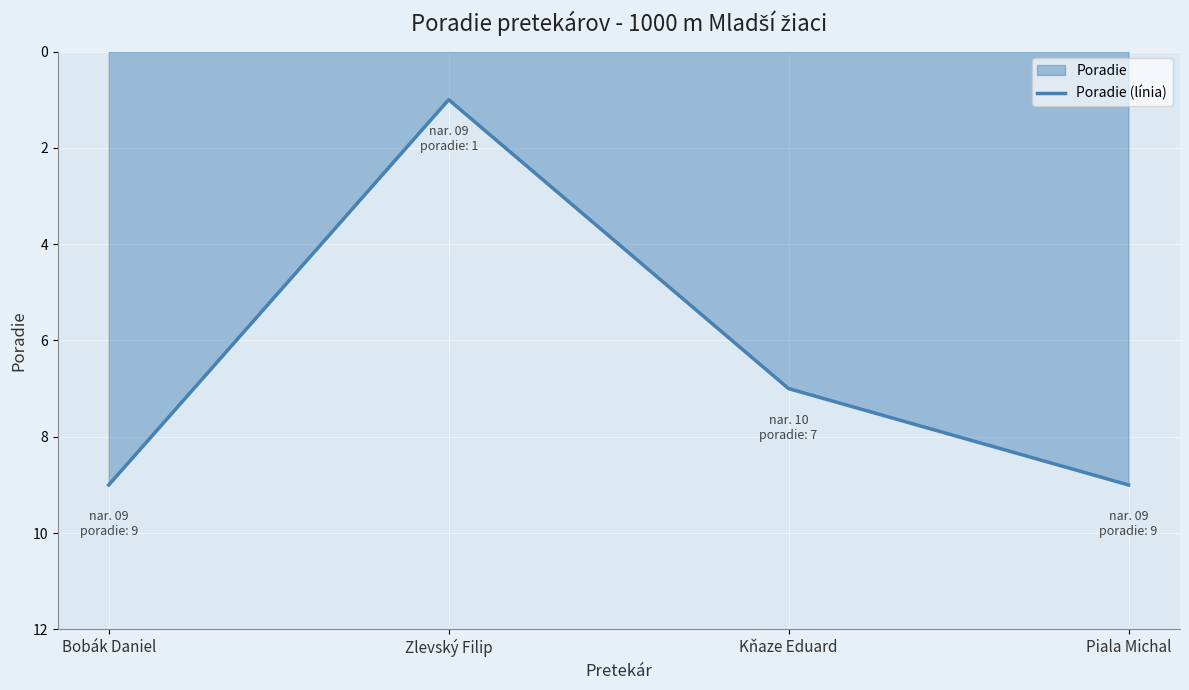

How many data points does each series have?

4